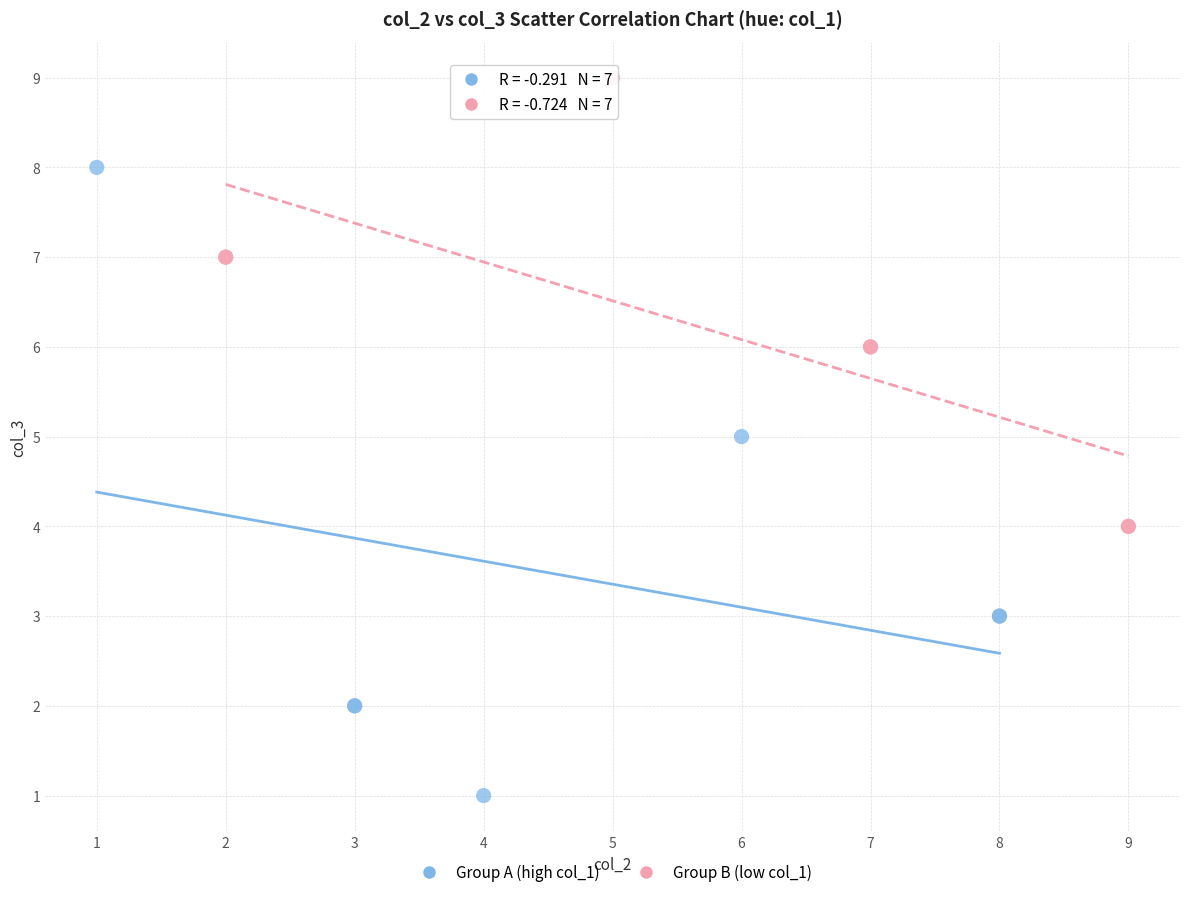

Which series contains the lowest Y value?

Group A (high col_1)